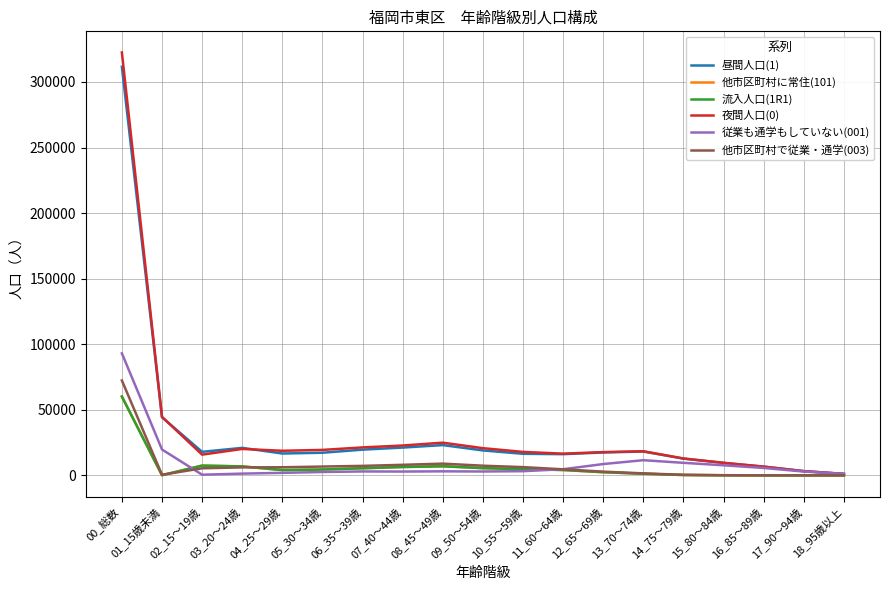

Read the 流入人口(1R1) value at 12_65～69歳.

2417